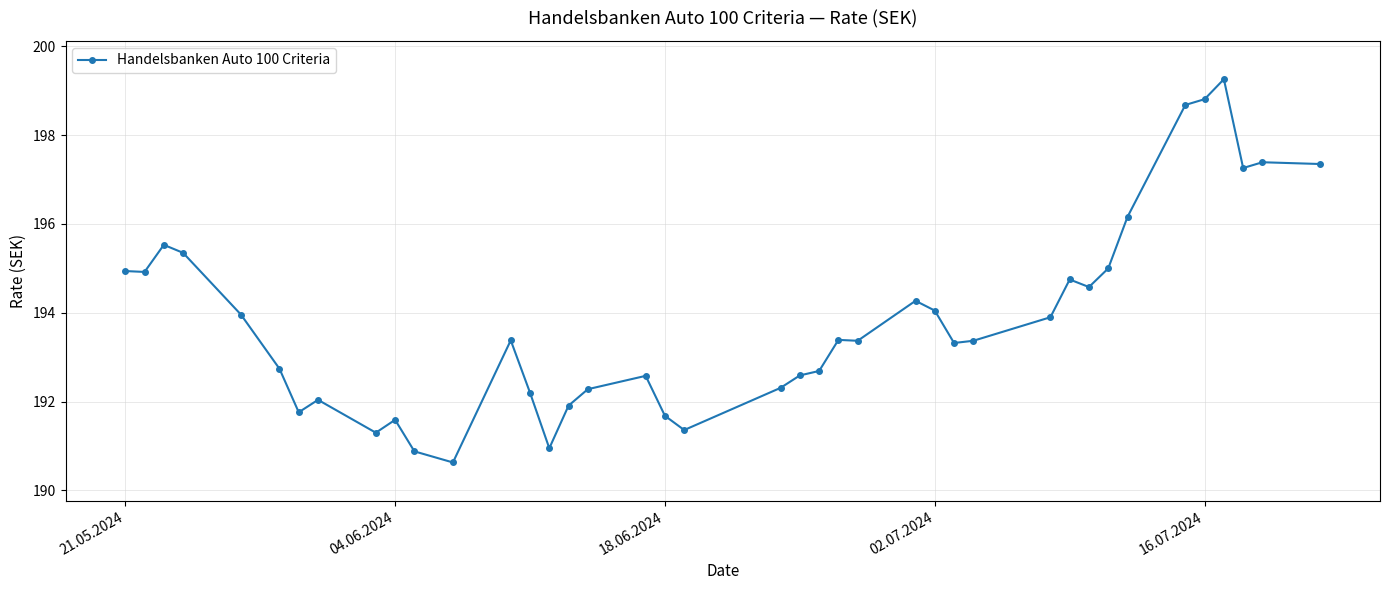

What is the sum of all values?

7754.5